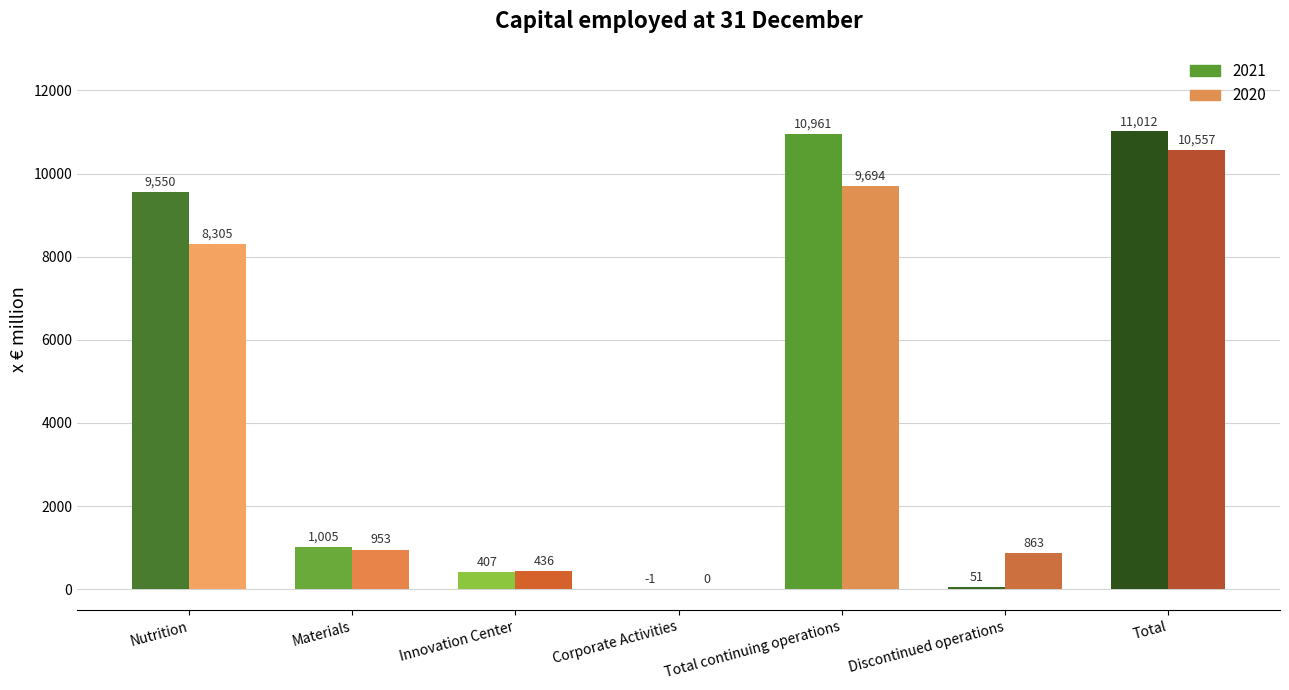

Where is 2020 nearest to the value 5278?

Nutrition